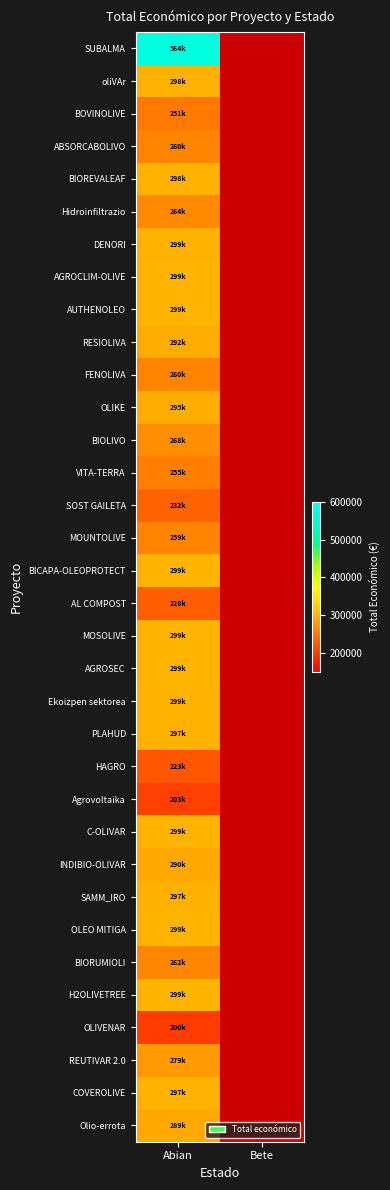

At which category is the sum across all series the highest?

Abian